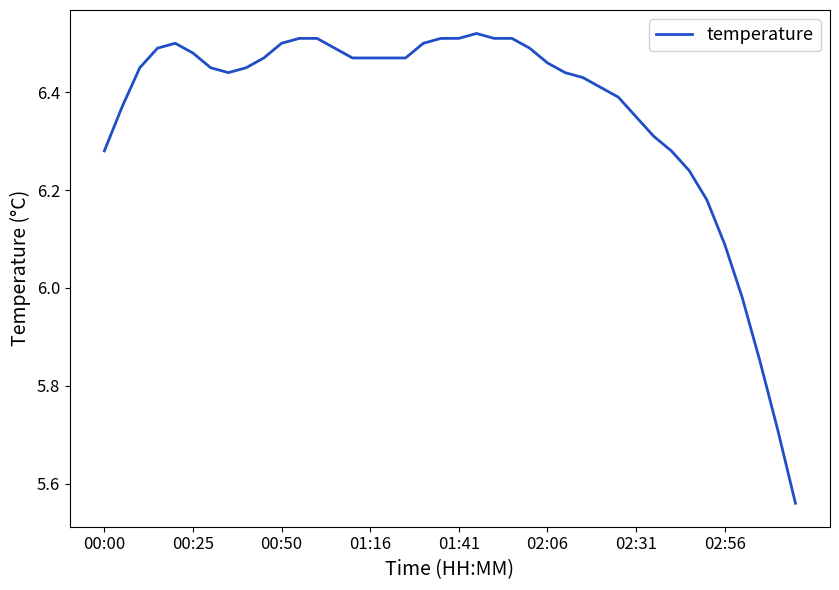

What is the difference between the maximum and minimum values?

1.0